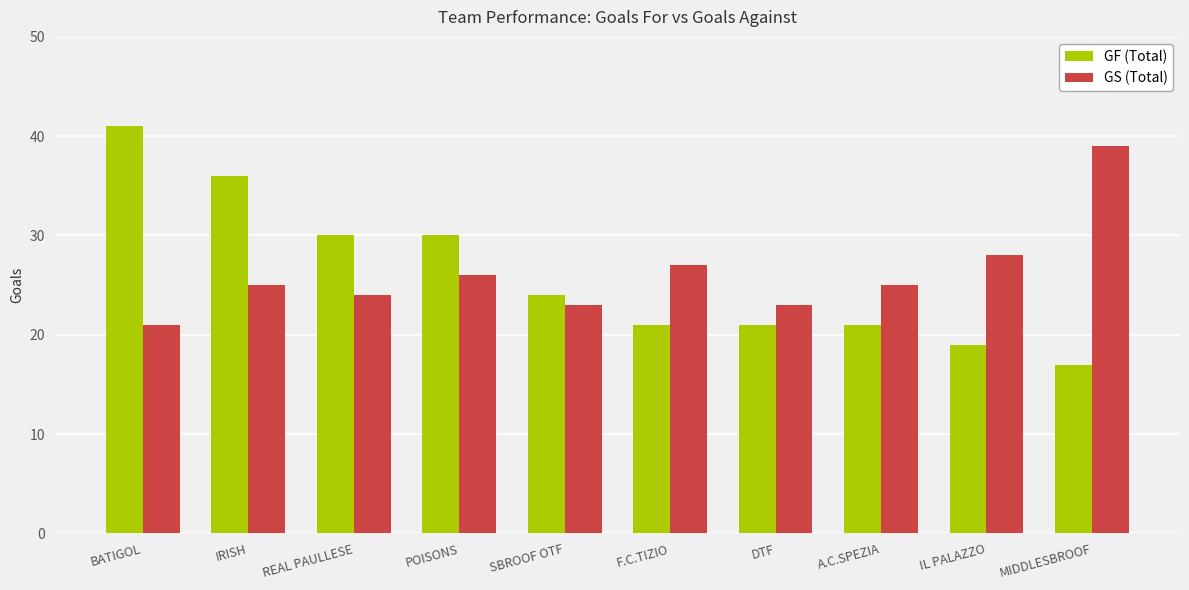

What is the difference between the GF (Total) values at IL PALAZZO and IRISH?

17